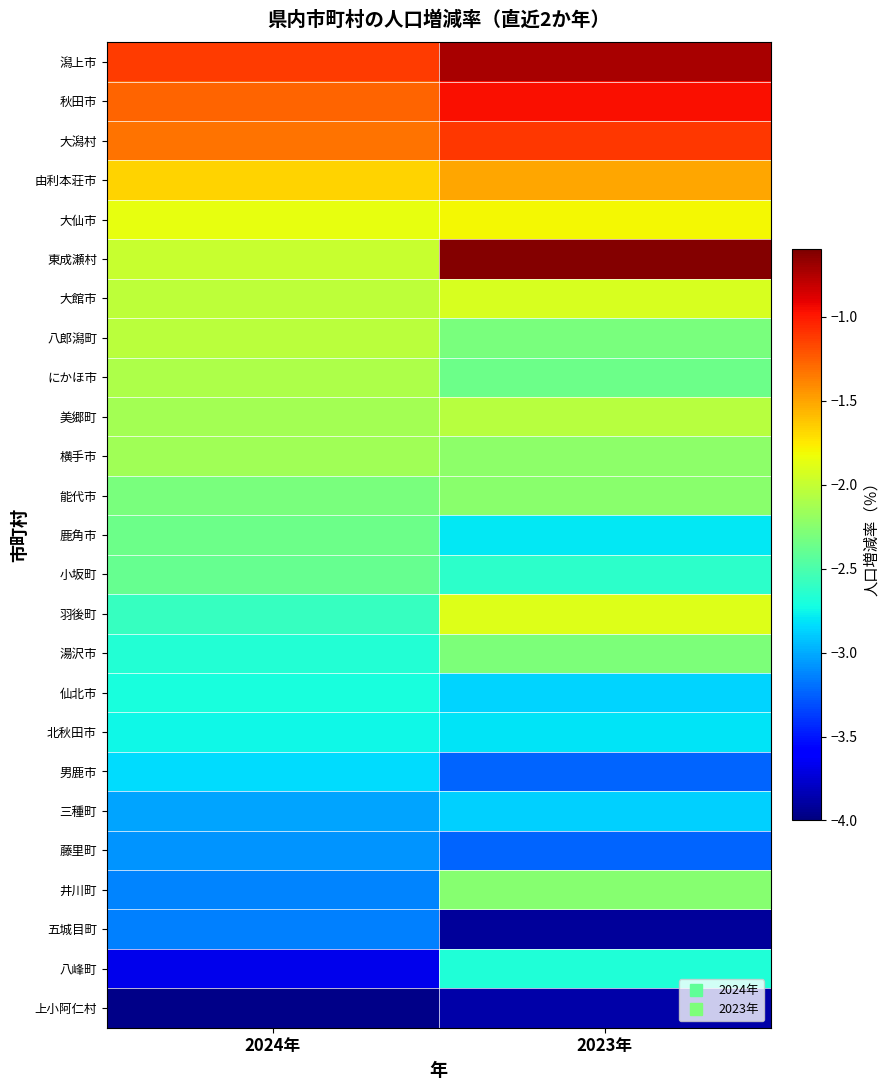

Which series has the largest total across all categories?

潟上市